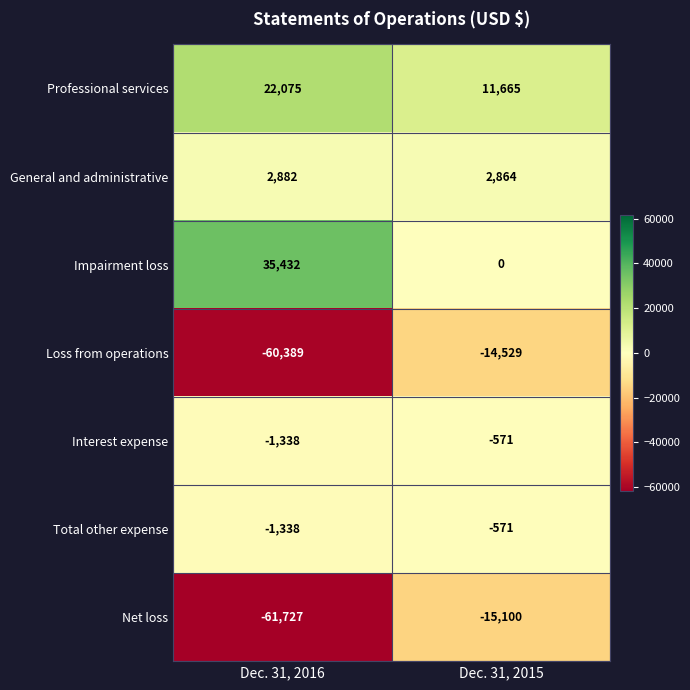

Count the number of categories in the chart.

2